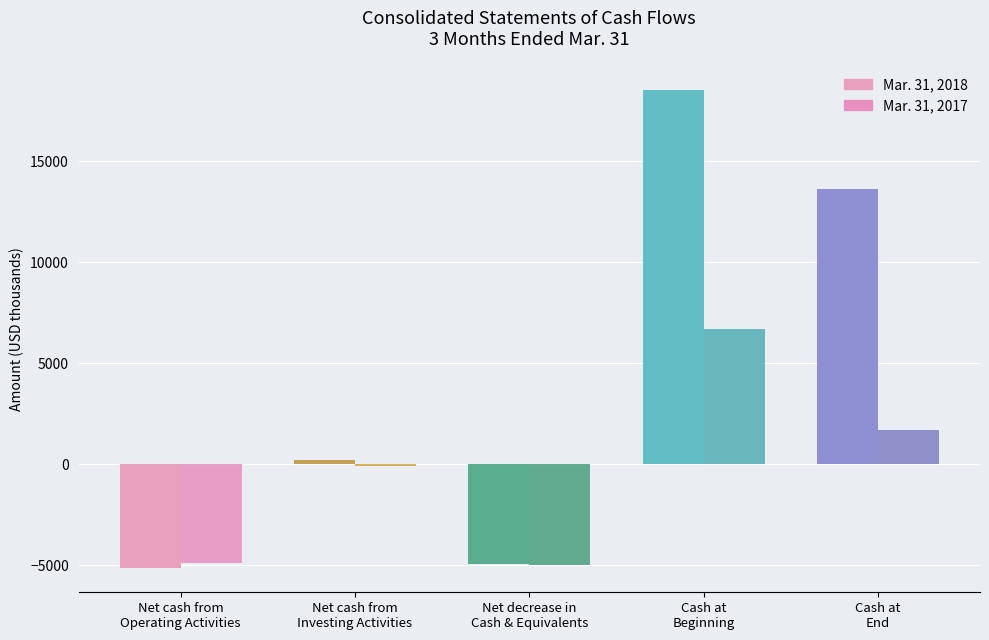

List the series in order of their peak value, lowest first.

Mar. 31, 2017, Mar. 31, 2018